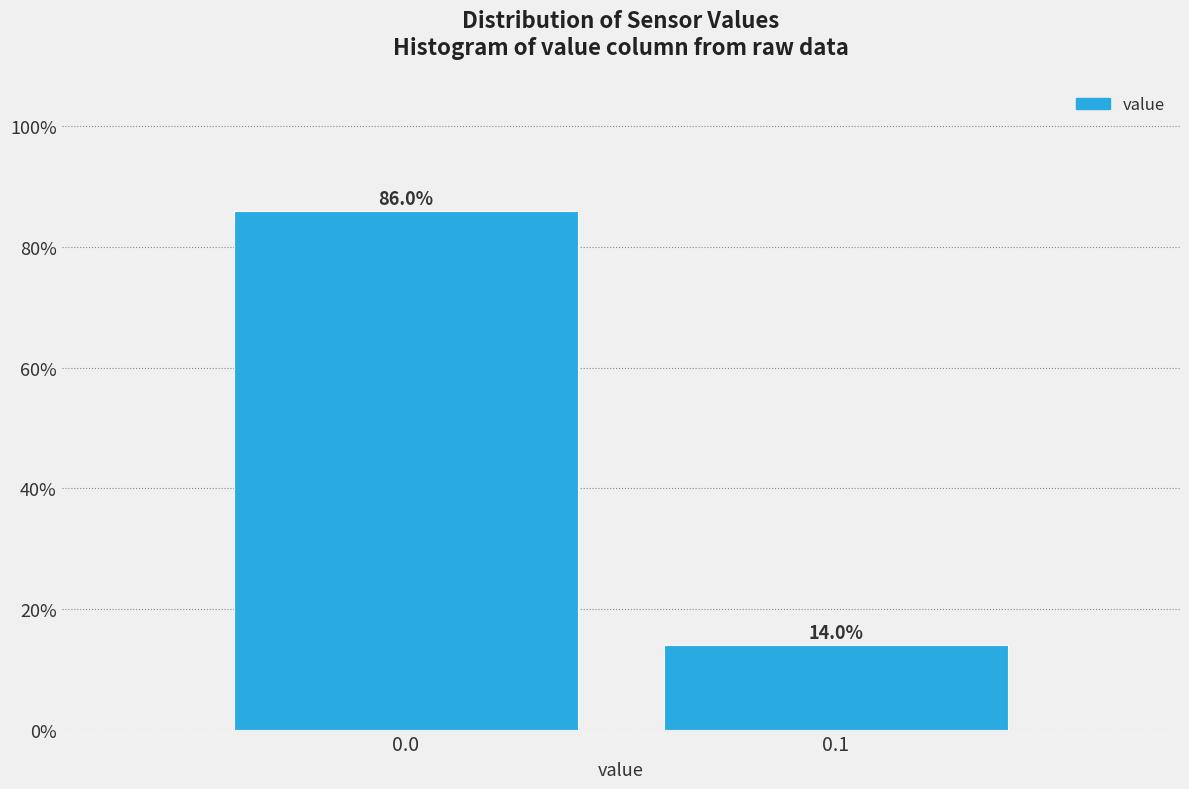

Reading right to left, transcribe all the data shown in this chart.

14.0	86.0